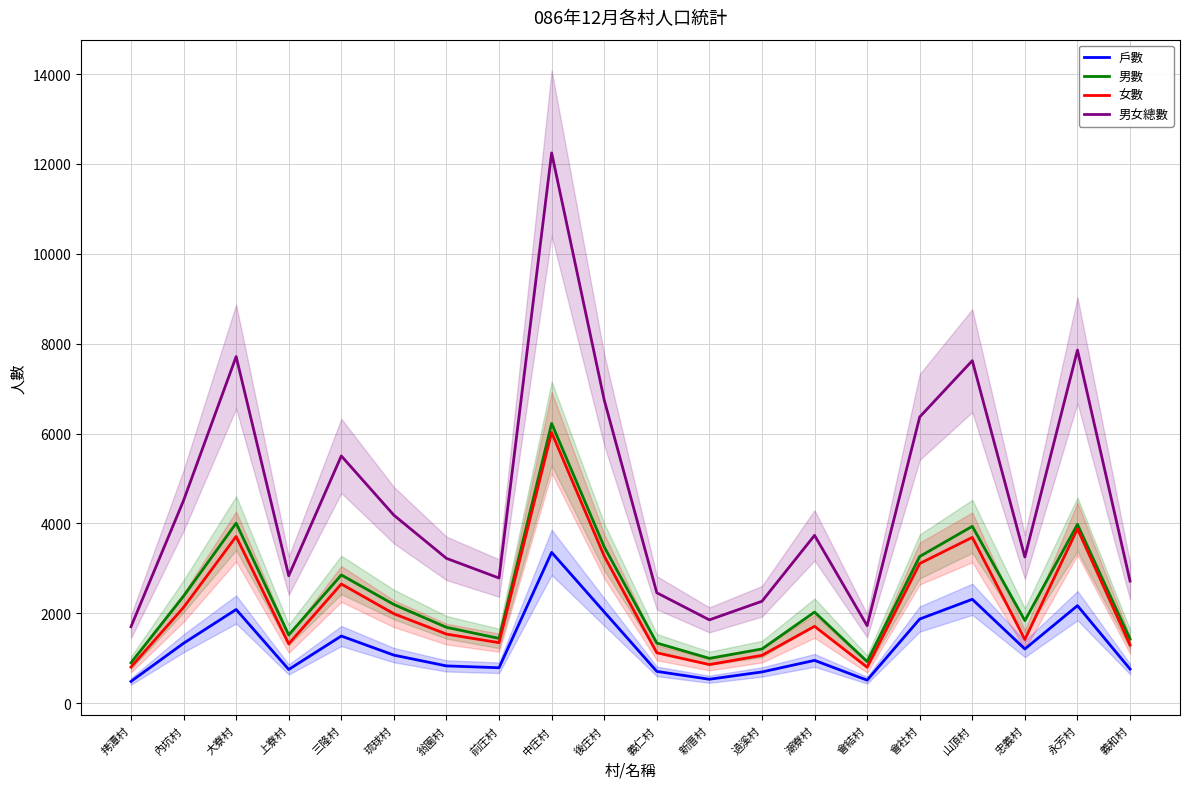

The 戶數 series shows 2031 at 忠義村. True or false?

False